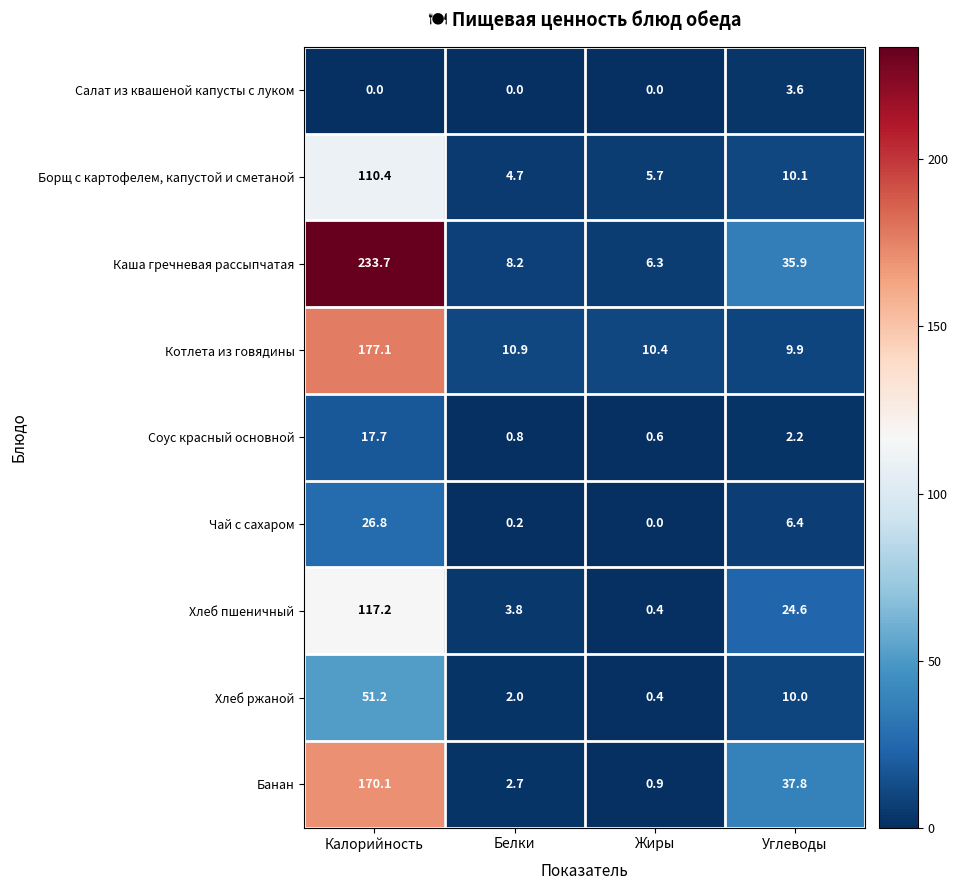

What is the difference between the Банан values at Белки and Калорийность?

167.4